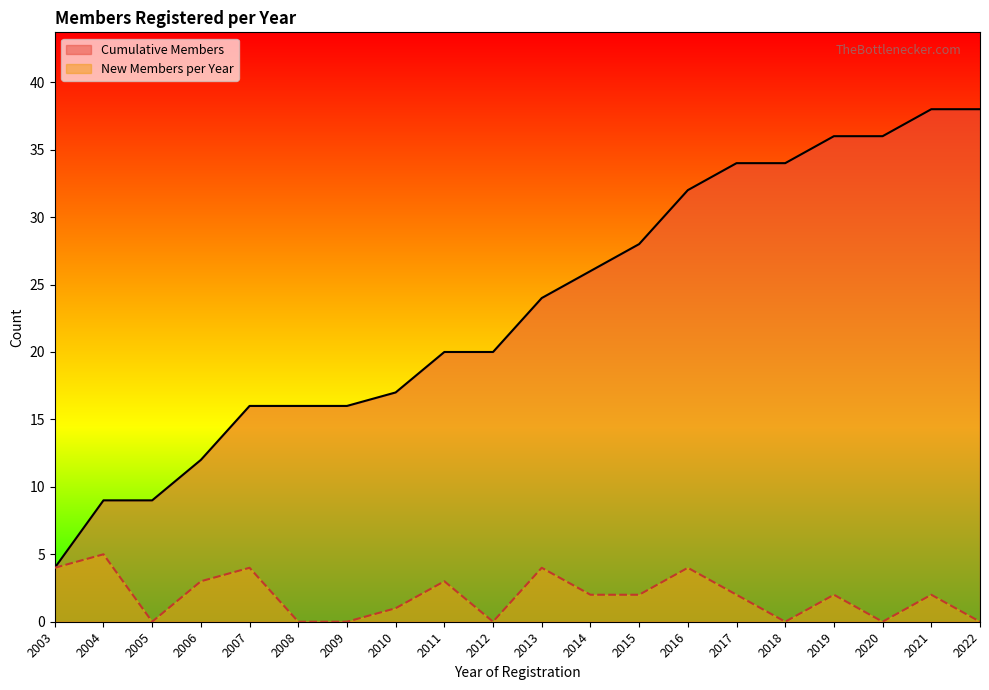

Is it true that Cumulative Members equals 11 at 2017?

False